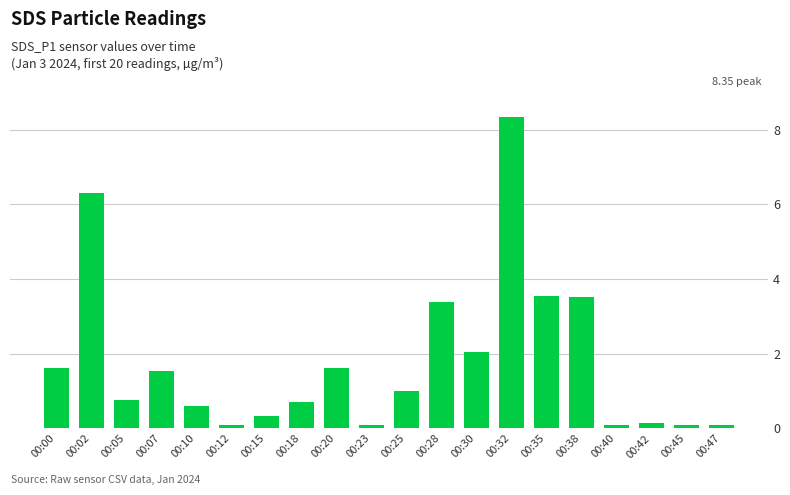

What is the difference between the values at 00:05 and 00:20?

0.9